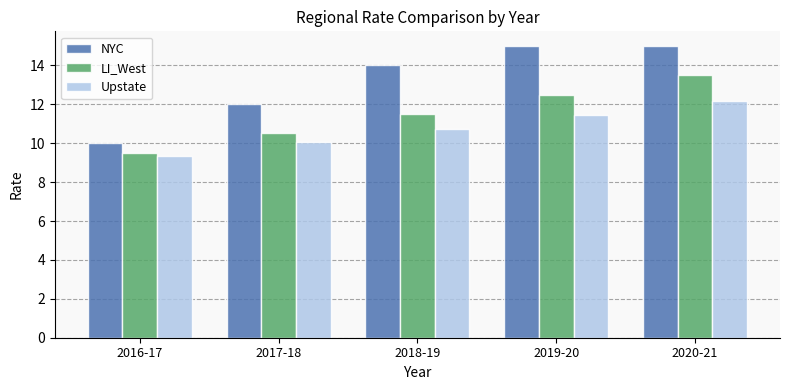

The value of LI_West at 2018-19 is 11.5. True or false?

True